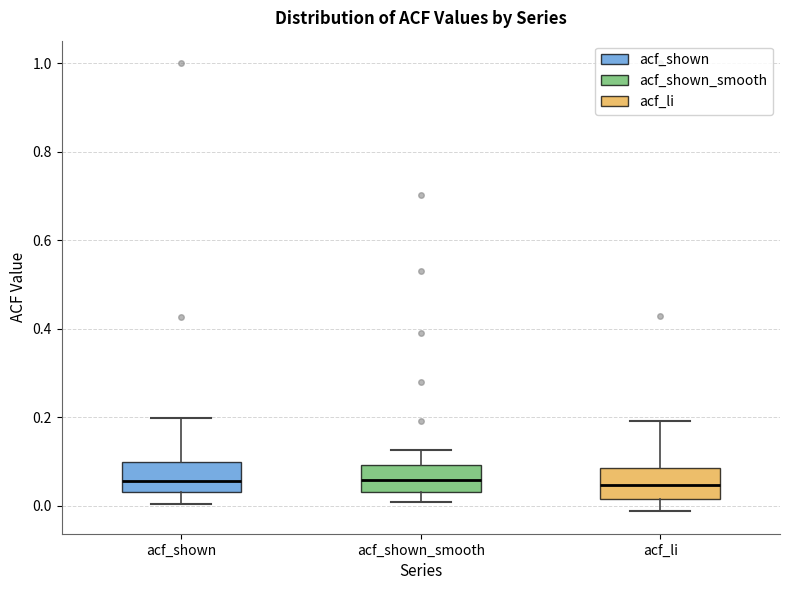

Reading left to right, read every box against the y-axis: the position of its median line, the range the box covers, and the ends of its whiskers. The values are not printed on the chart, so give them approximately, as read against the axis.

acf_shown: median 0.06, box 0.04 to 0.10, whiskers 0.00 to 0.20
acf_shown_smooth: median 0.06, box 0.04 to 0.10, whiskers 0.00 to 0.12
acf_li: median 0.04, box 0.02 to 0.08, whiskers -0.02 to 0.20